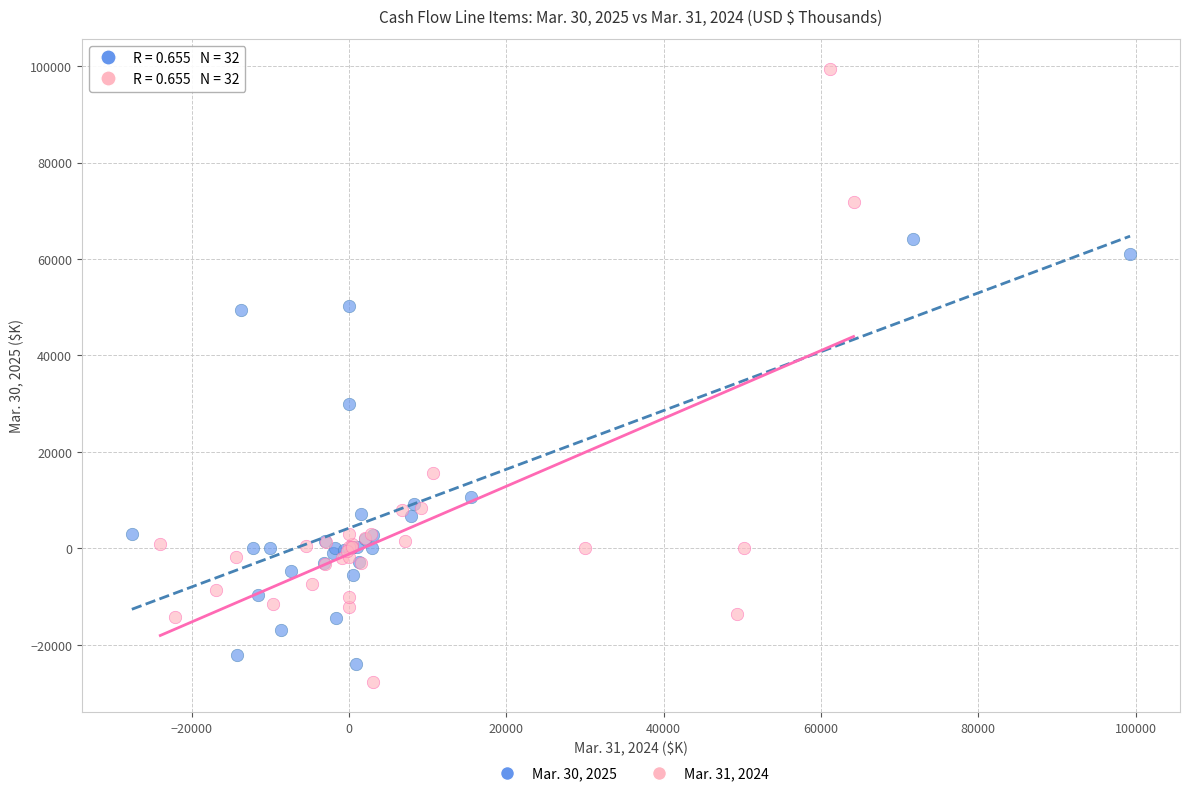

Which series has the largest Y range (max minus min)?

Mar. 31, 2024